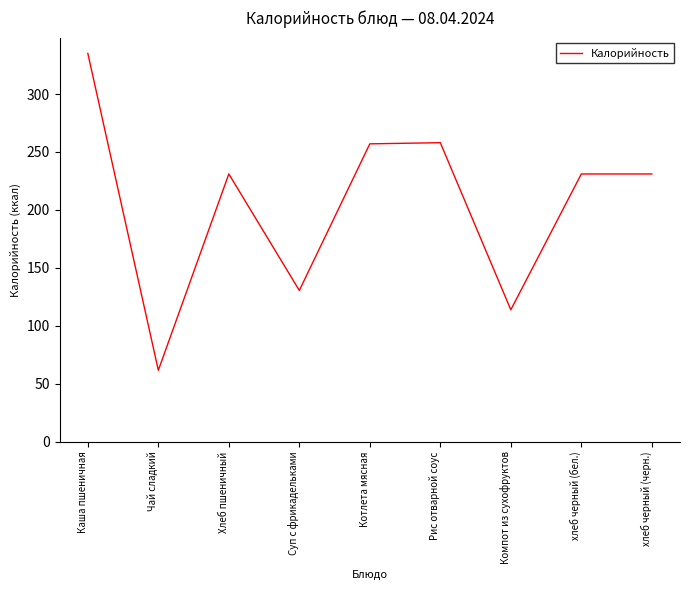

Read the value at Суп с фрикадельками.

130.5